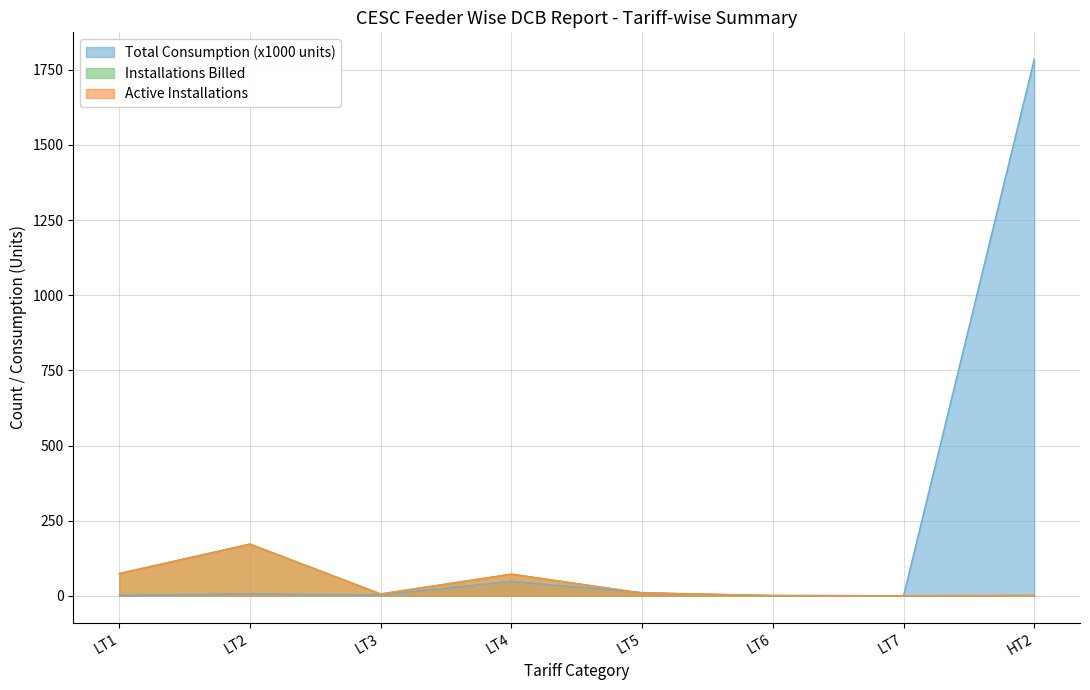

Reading right to left, transcribe all the data shown in this chart.

Active Installations: 1.0	0.0	1.0	9.0	72.0	6.0	172.0	74.0
Installations Billed: 1.0	0.0	1.0	9.0	72.0	6.0	172.0	74.0
Total Consumption: 1785.6	0.0	0.0	10.6	47.7	2.9	6.6	1.7